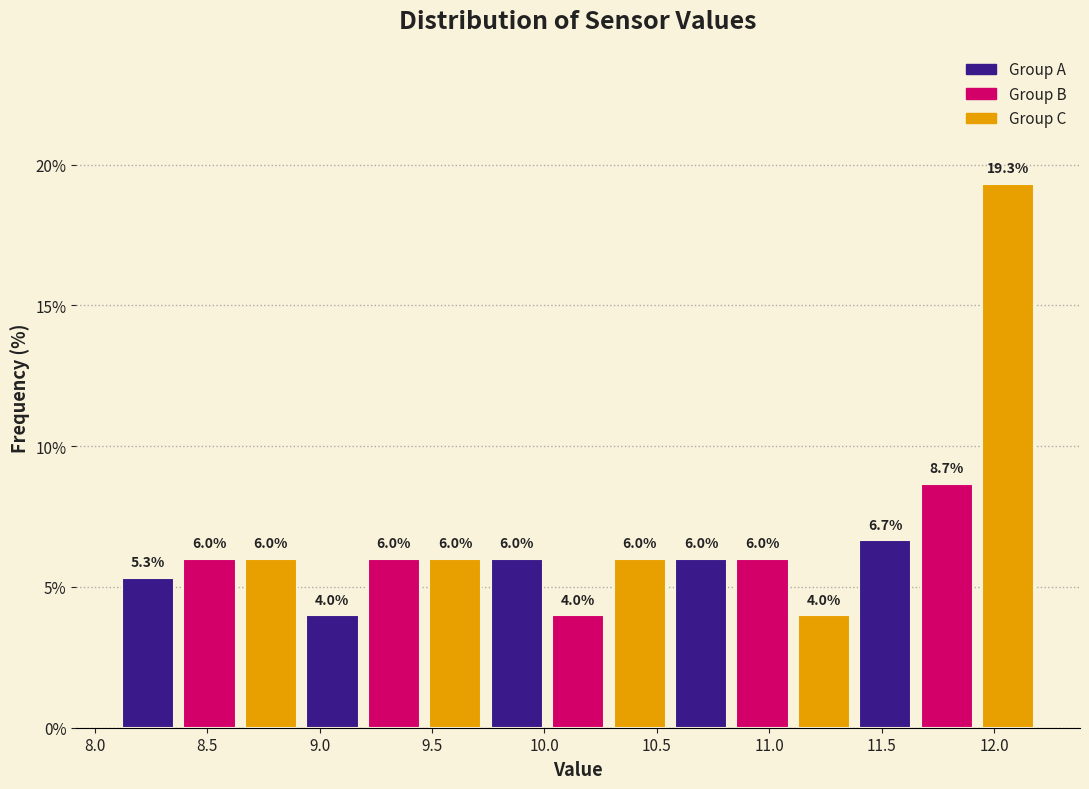

How tall is the bar that spans 8.65 to 8.90 on the x-axis? The bar edges are not printed on the chart, so give them approximately, as read against the axis.

6.0